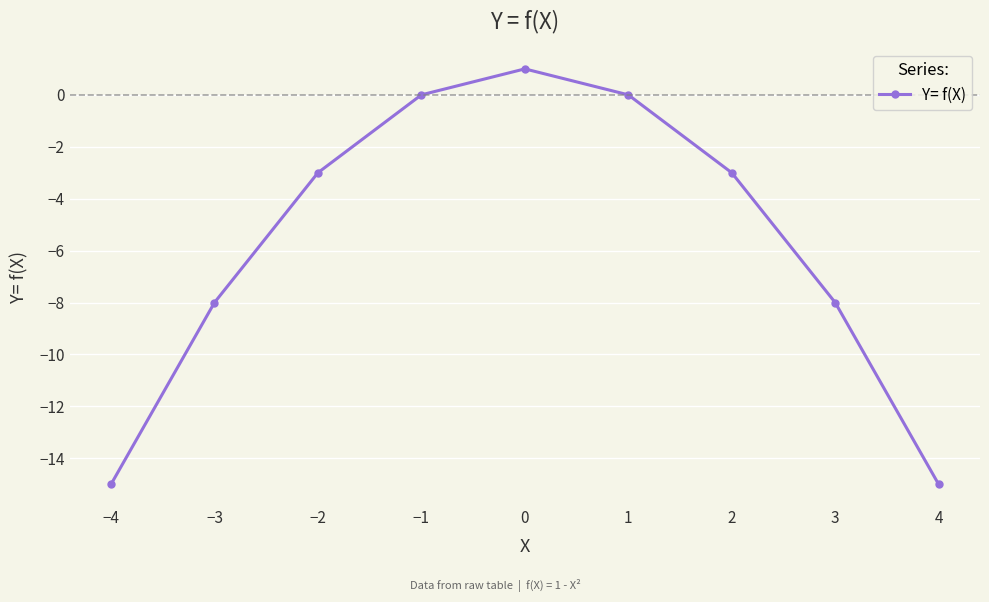

Count the number of categories in the chart.

9